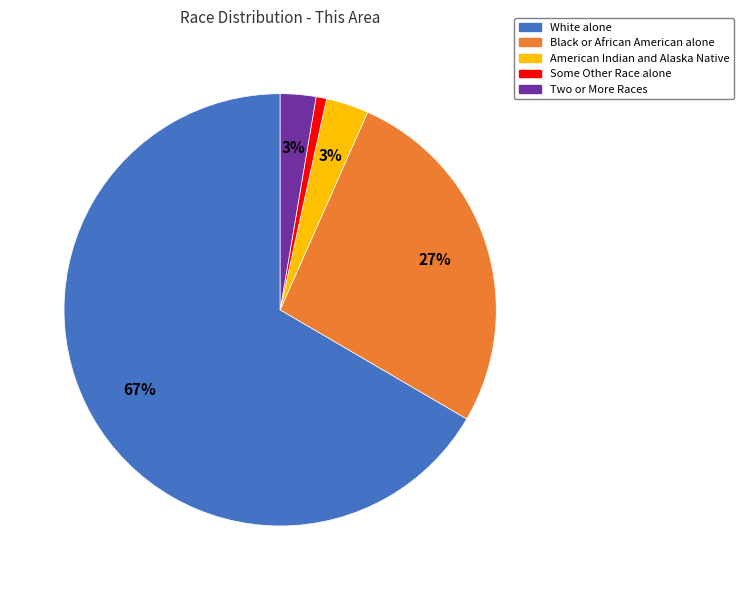

To the nearest percent, what is the average slice percentage?

20%